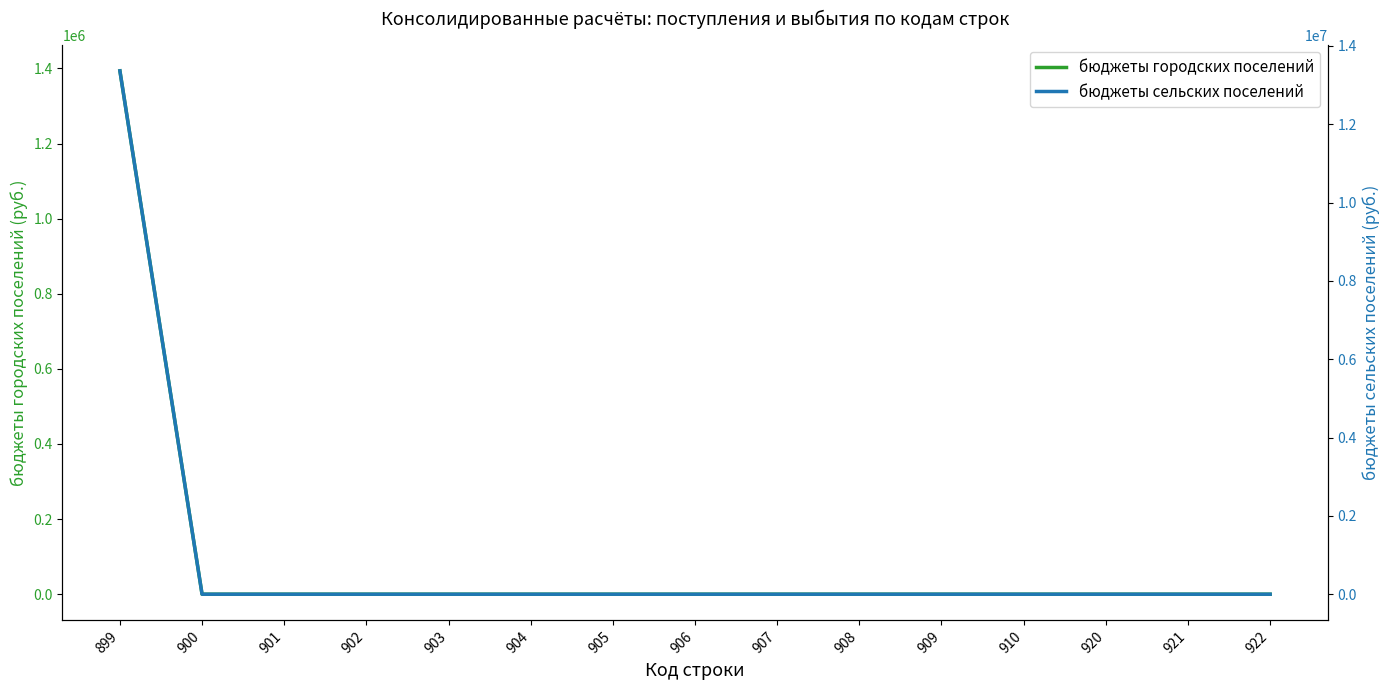

True or false: бюджеты сельских поселений has a value of 0.0 at 907.

True